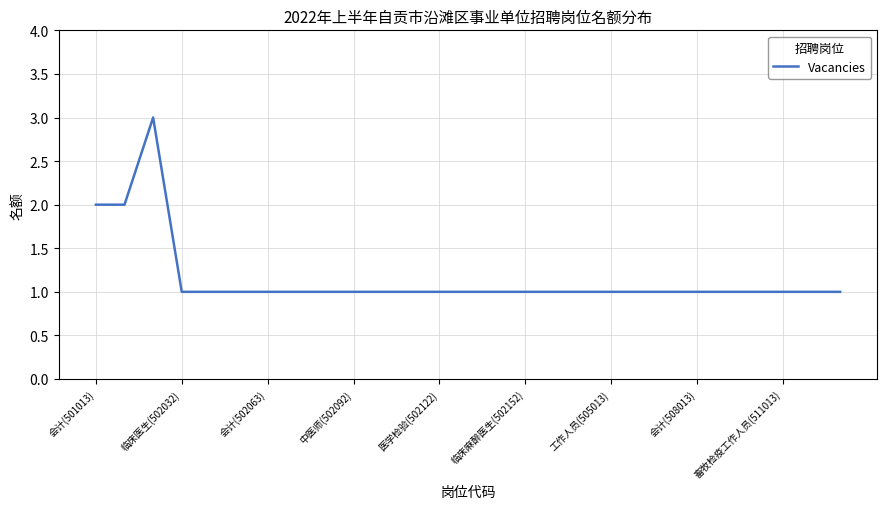

What is the greatest value displayed?

3